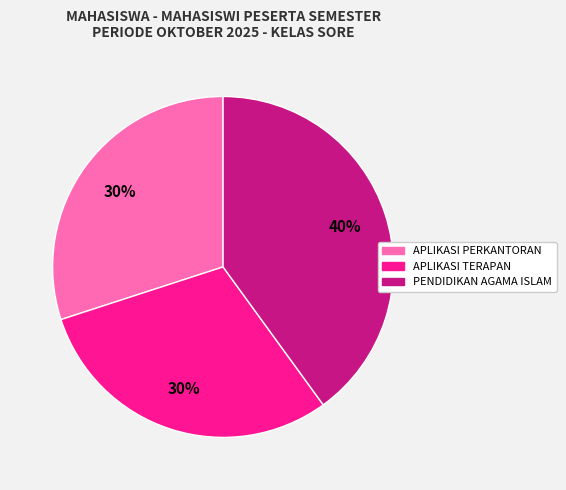

How many segments does this pie chart have?

3